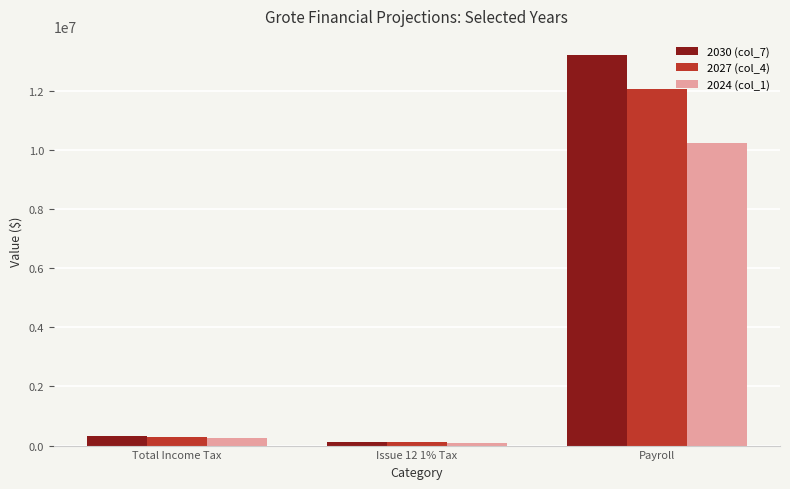

At how many categories does at least one series exceed 3662697?

1